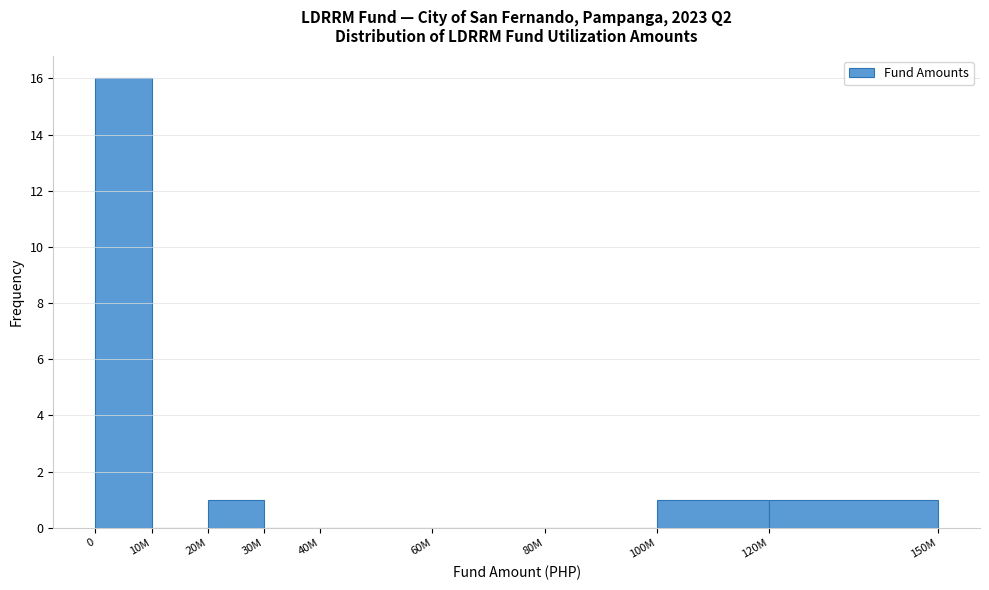

Reading left to right, list all the values displayed in this chart.

0=16	10M=0	20M=1	30M=0	40M=0	60M=0	80M=0	100M=1	120M=1